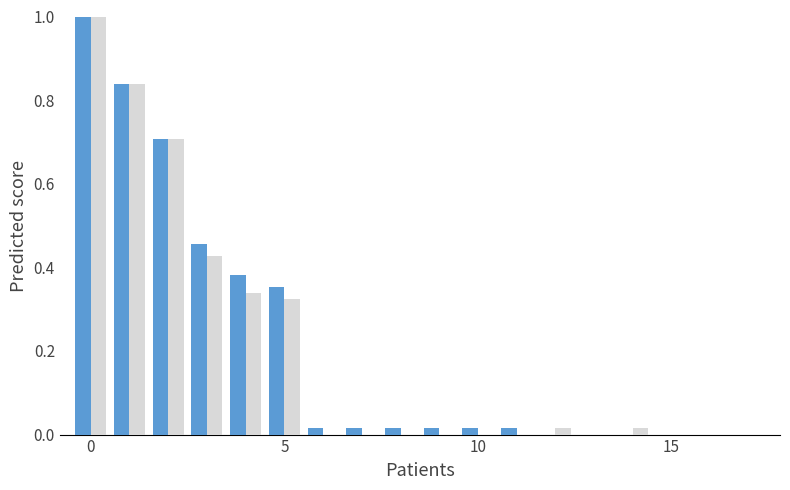

What is the greatest value displayed?

1.0